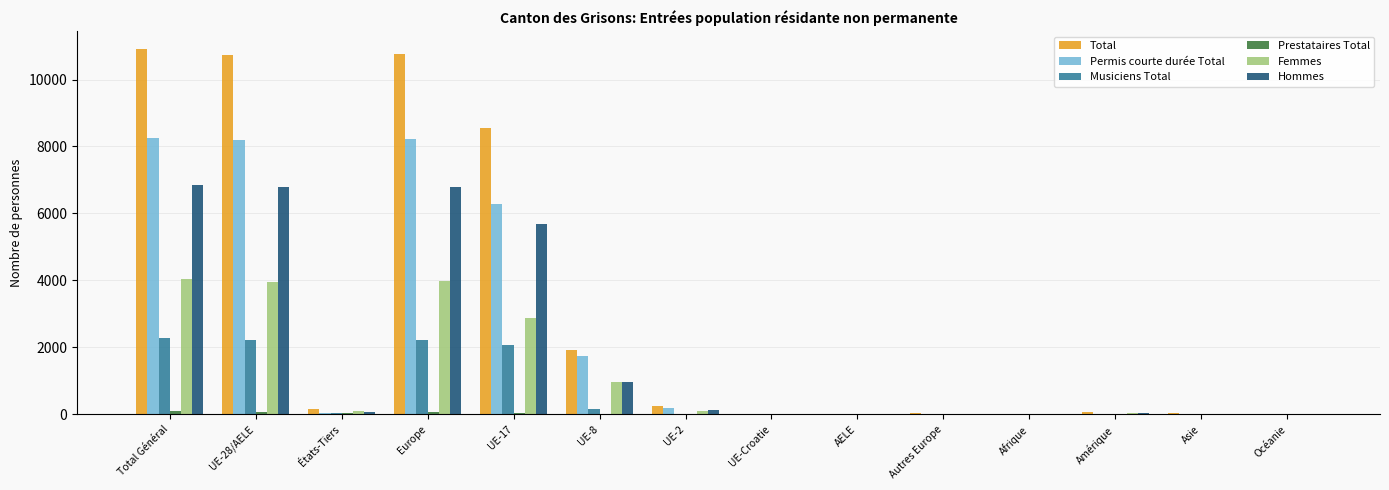

What is the sum of all Musiciens Total values?

9033